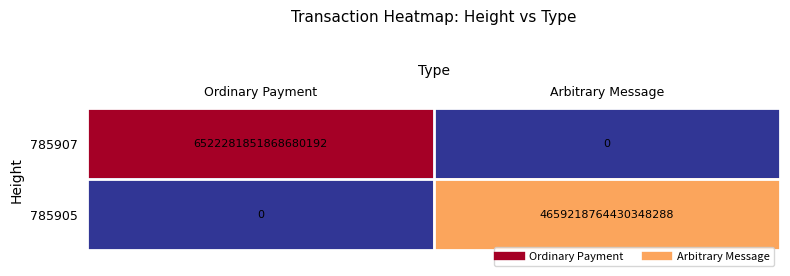

List the series in order of their overall mean, highest first.

785907, 785905